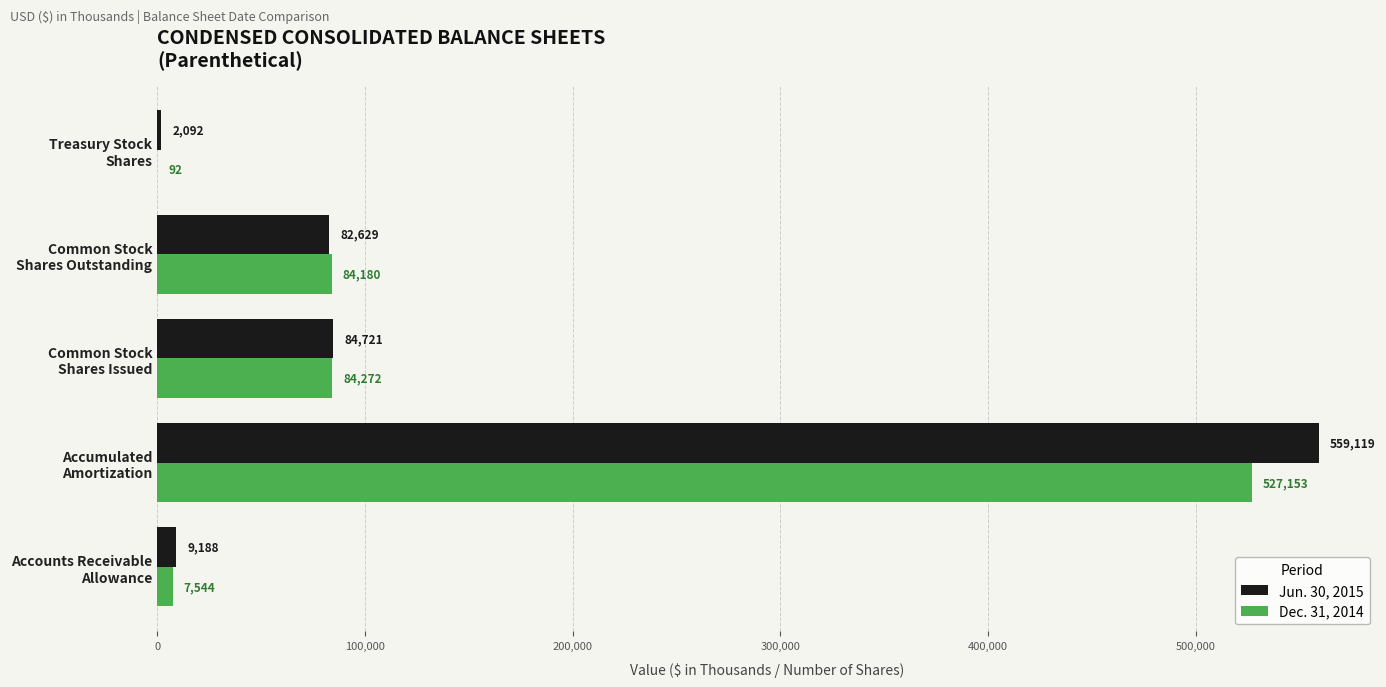

What is the maximum value shown in the chart?

559119